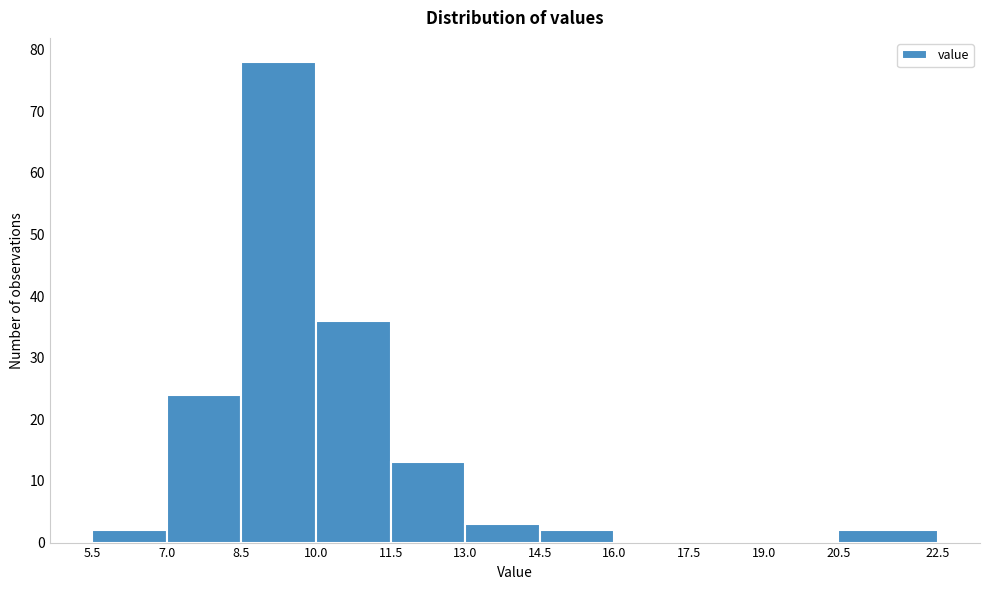

Reading left to right, transcribe this chart: for each bar, give the range it covers on the x-axis and its height. The values are not printed on the chart, so give them approximately, as read against the axis.

5.5 to 7.0: 2
7.0 to 8.5: 24
8.5 to 10.0: 78
10.0 to 11.5: 36
11.5 to 13.0: 13
13.0 to 14.5: 3
14.5 to 16.0: 2
16.0 to 17.5: 0
17.5 to 19.0: 0
19.0 to 20.5: 0
20.5 to 22.5: 2